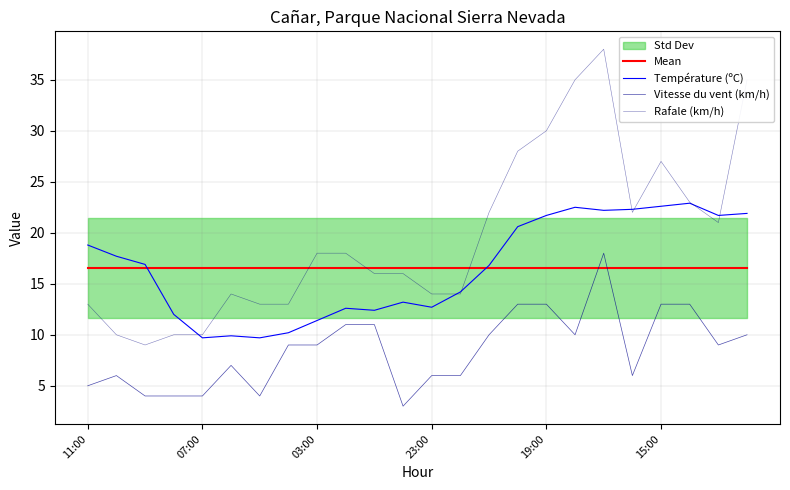

Is the value of Température (ºC) at 19 greater than the value of Vitesse du vent (km/h) at 11?

Yes